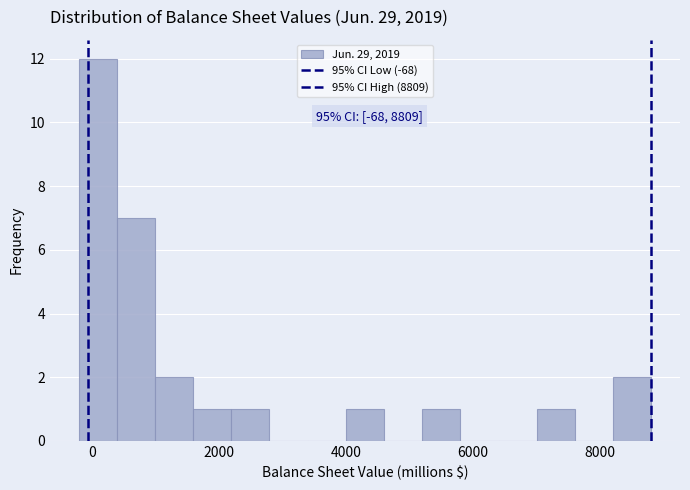

Around what value on the x-axis is the tallest bar? Give the approximate position of its centre, as read against the axis.

0